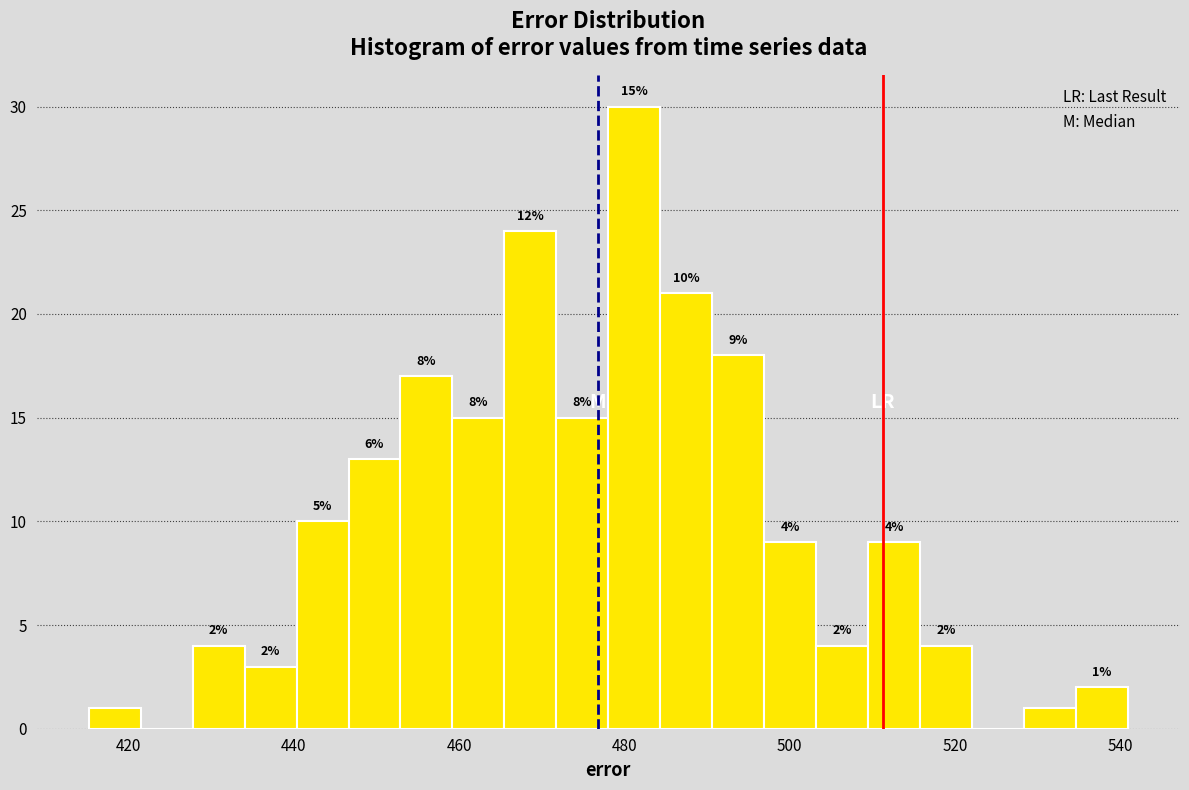

Read against the x-axis, roughly where is the centre of the tallest bar?

482